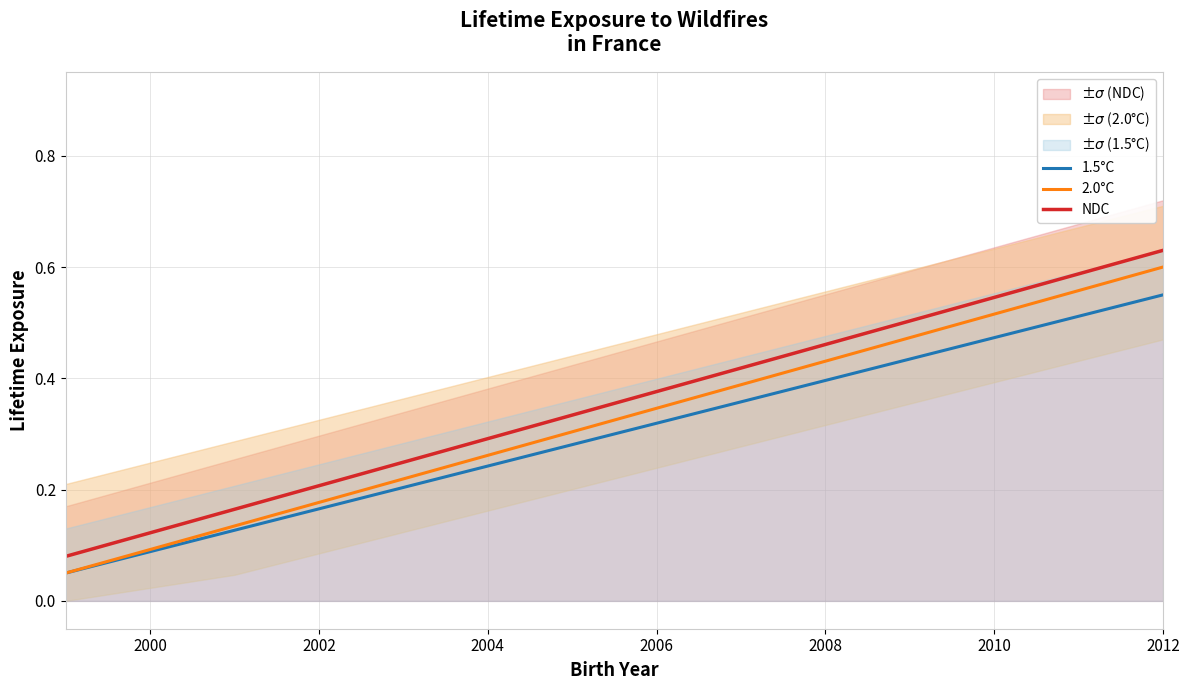

True or false: NDC and 1.5°C intersect in this chart.

False